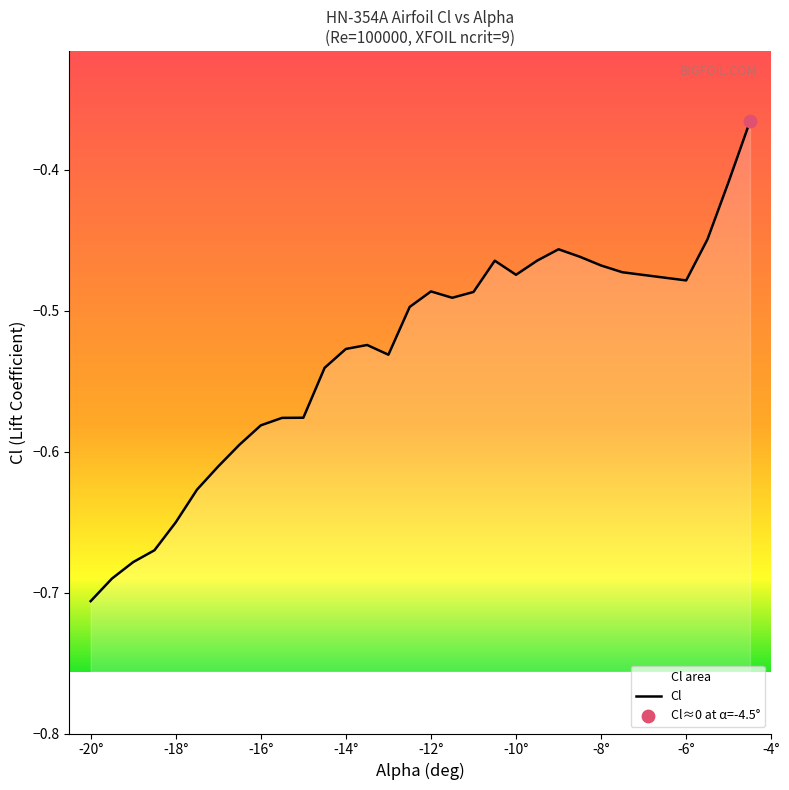

Between -20° and -16°, which is larger?

-16°